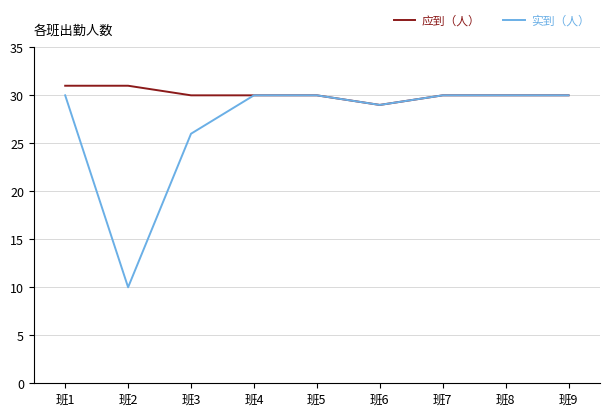

Is the value of 实到（人） at 班9 greater than the value of 应到（人） at 班6?

Yes